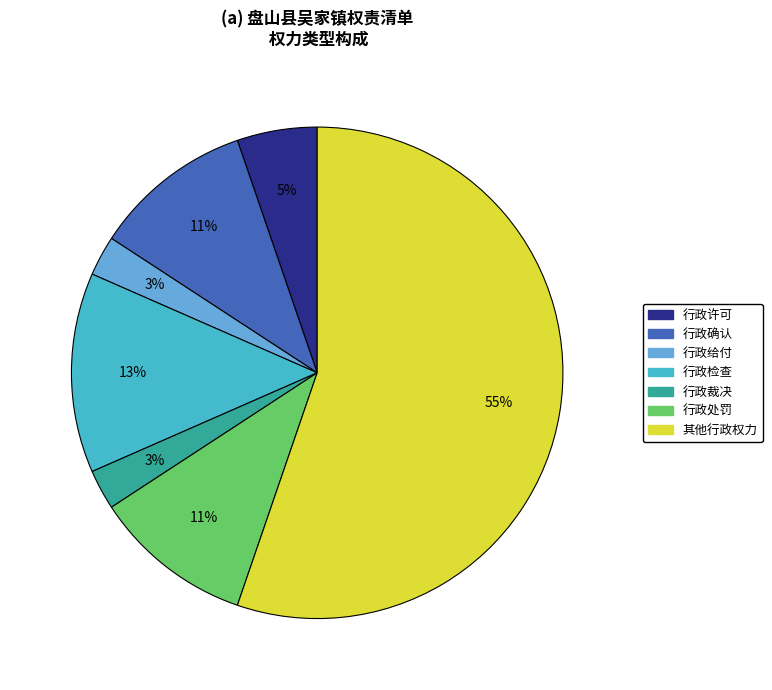

To the nearest percent, what portion does 行政裁决 represent?

3%